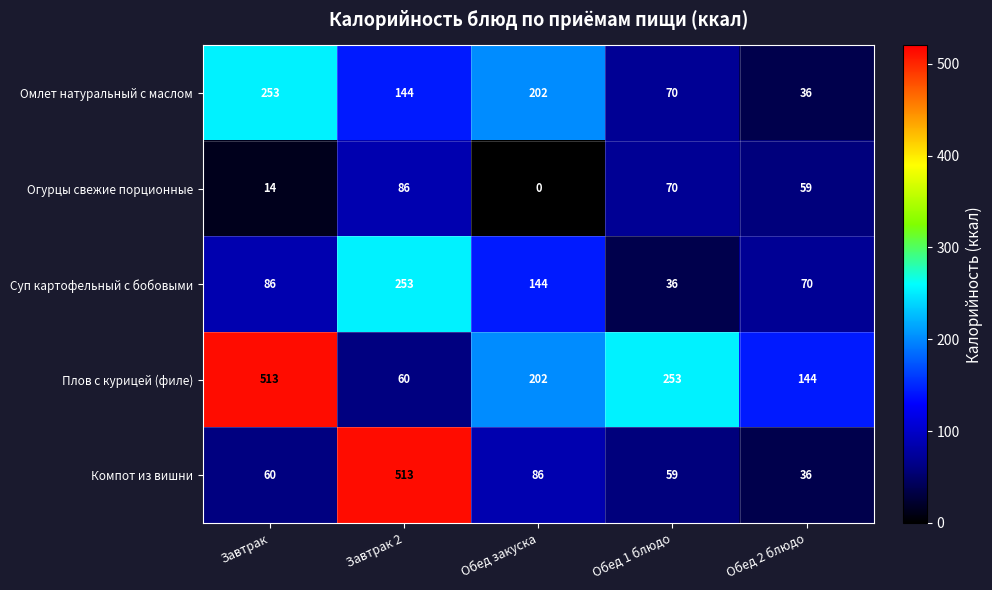

Which series has the largest total across all categories?

Плов с курицей (филе)